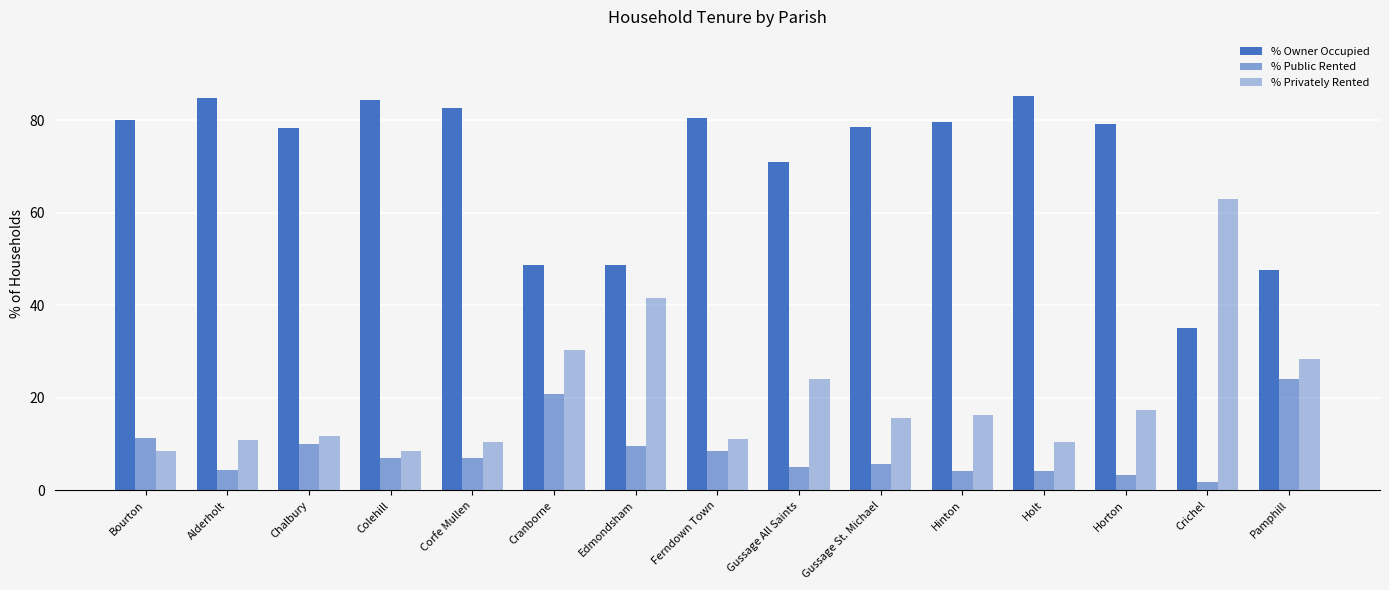

Is the value of % Privately Rented at Crichel greater than the value of % Public Rented at Holt?

Yes